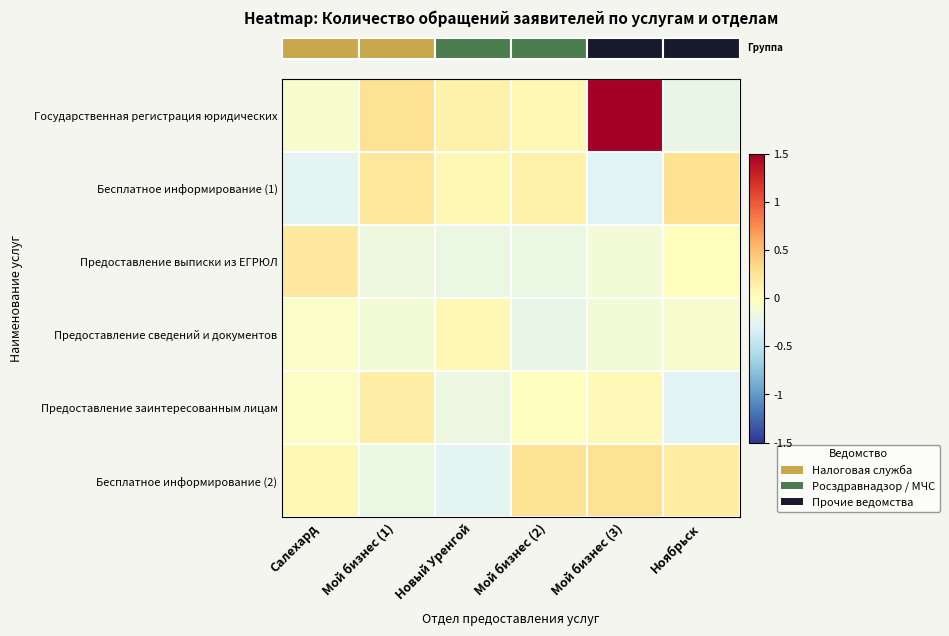

What is the spread (max minus min) of values at Новый Уренгой?

0.4